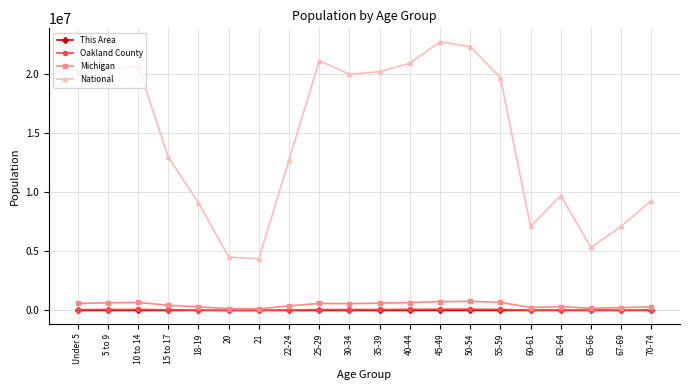

True or false: National and Oakland County intersect in this chart.

False